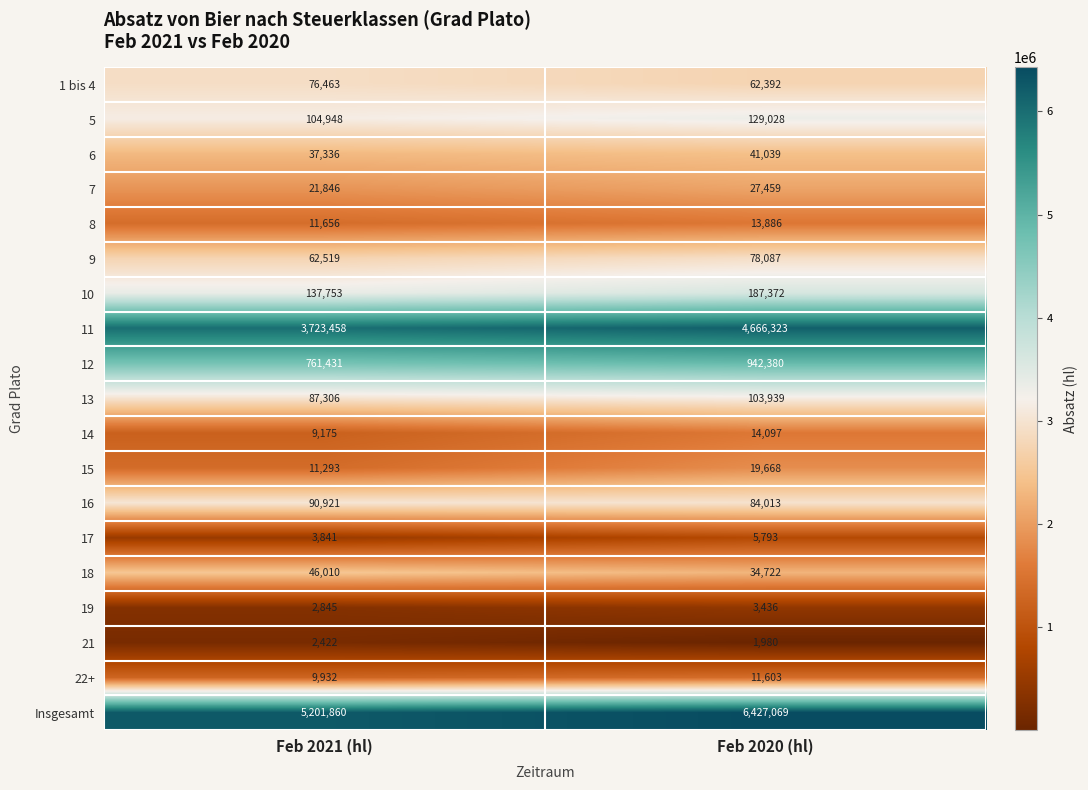

Which label corresponds to the smallest value in the chart?

Feb 2020 (hl)